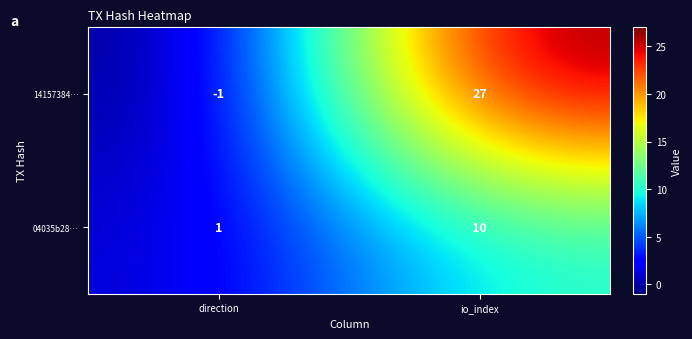

At how many categories does at least one series exceed 2?

1